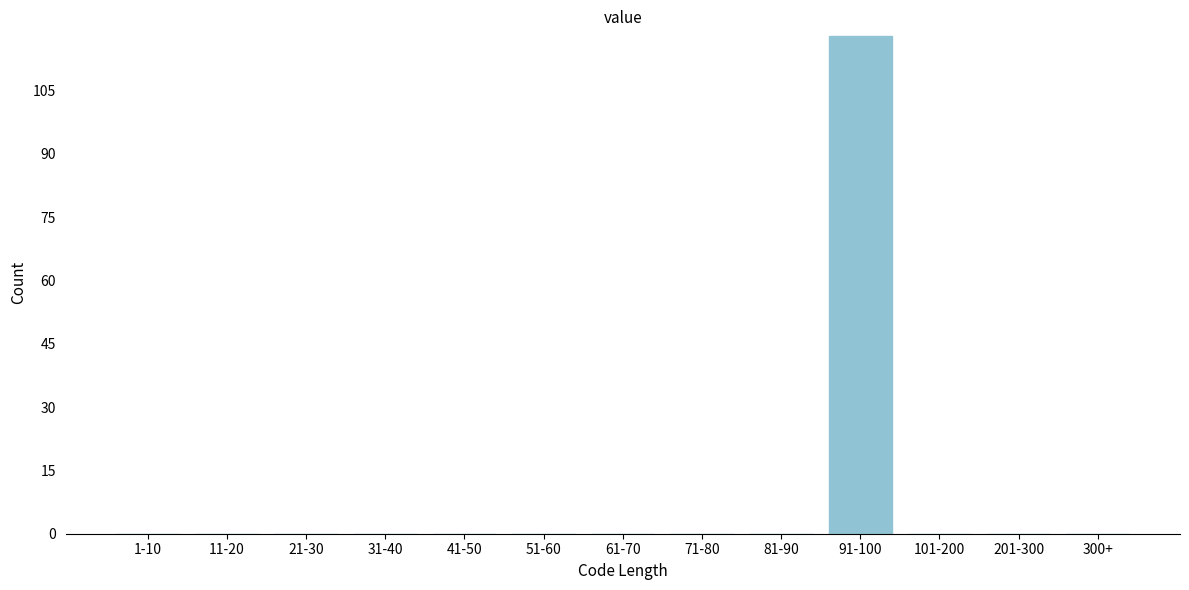

Reading left to right, transcribe all the data shown in this chart.

1-10=0	11-20=0	21-30=0	31-40=0	41-50=0	51-60=0	61-70=0	71-80=0	81-90=0	91-100=118	101-200=0	201-300=0	300+=0